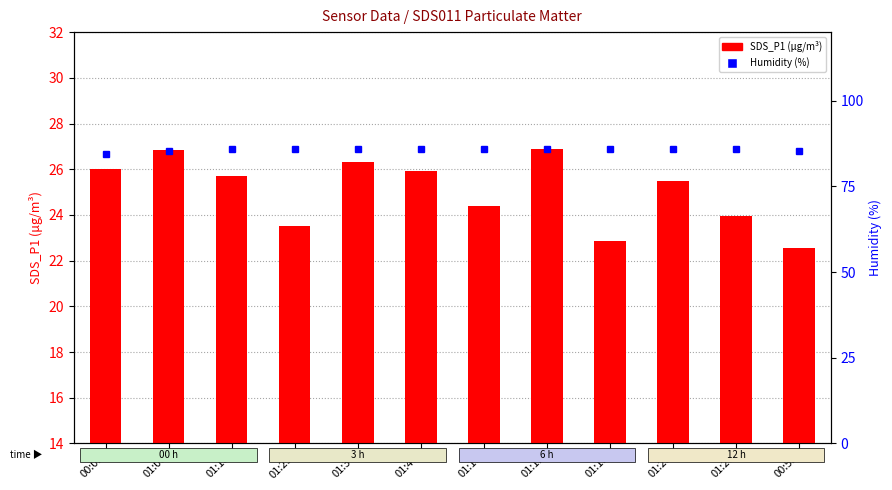

What is the maximum value shown in the chart?

85.9